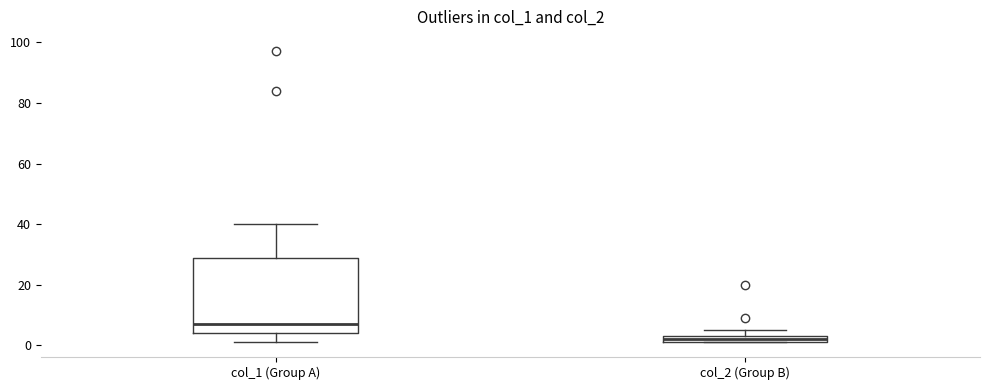

Which box is the tallest, from its lower edge to its upper edge?

col_1 (Group A)